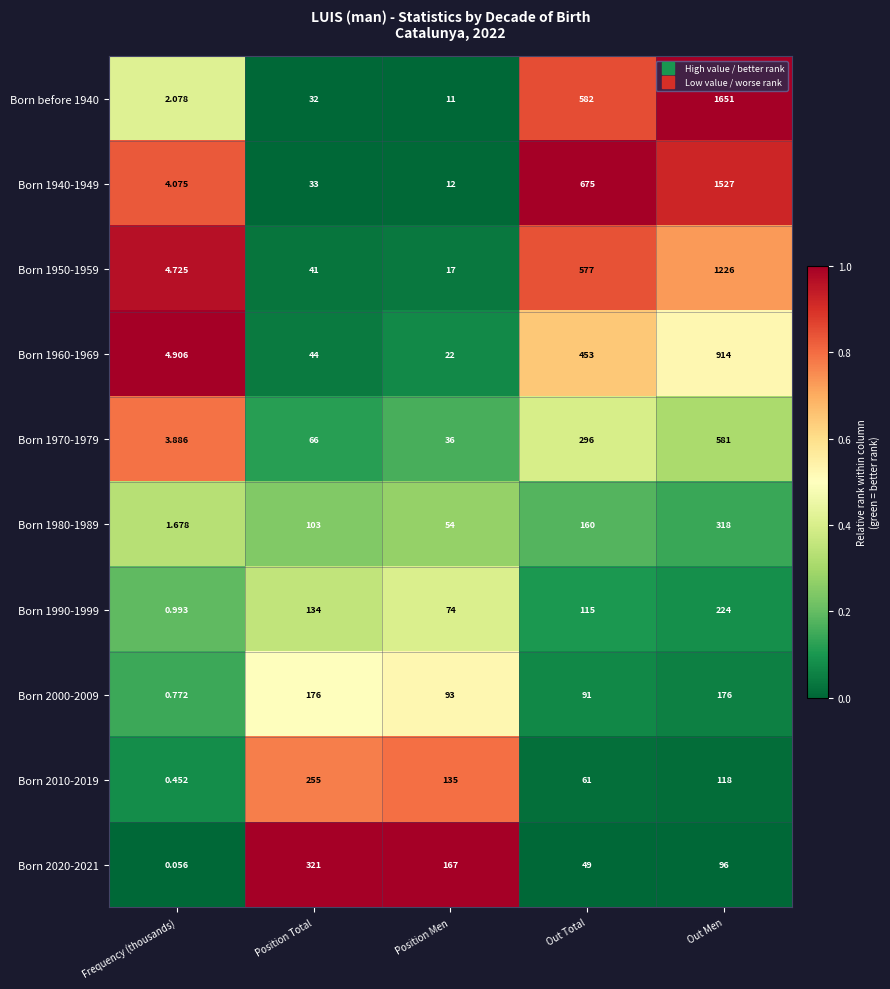

Is the value of Born 1970-1979 at Frequency (thousands) greater than the value of Born 1950-1959 at Out Men?

No